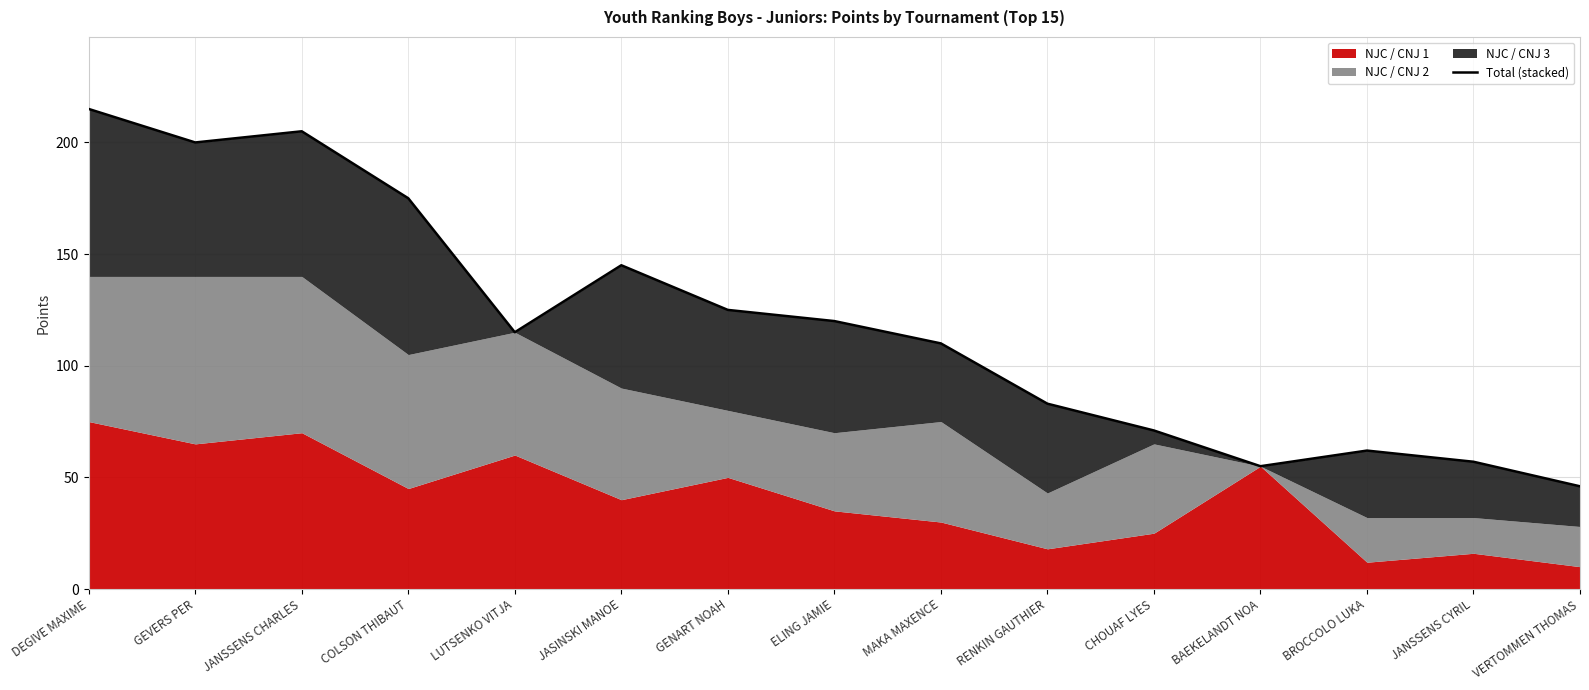

How many interior local valleys (lower than both neighbors) does the data have?

3